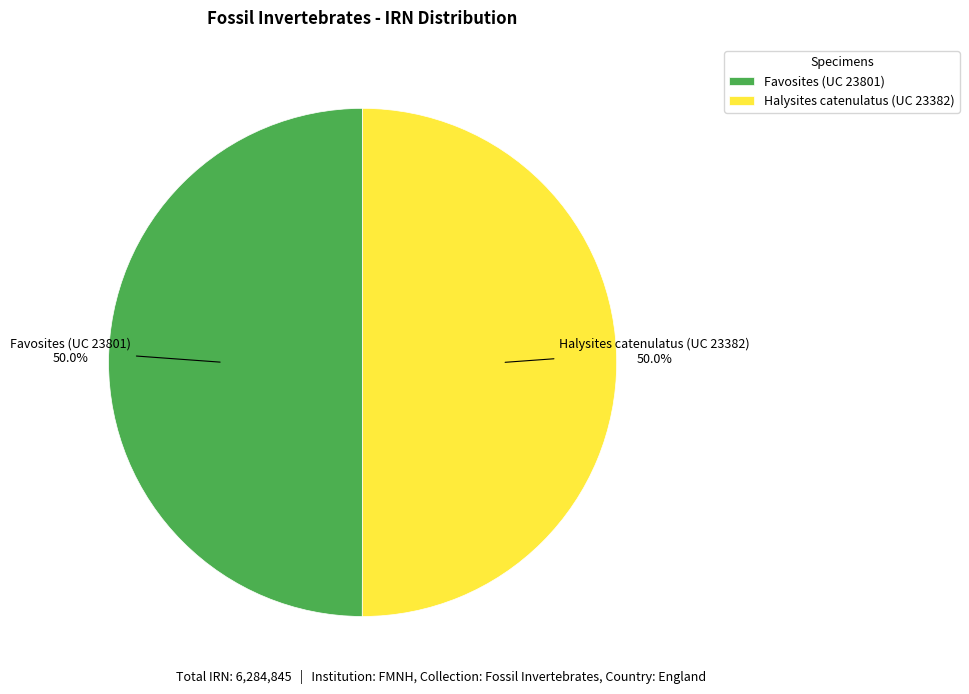

Approximately how many times larger is the value at Halysites catenulatus (UC 23382) compared to Favosites (UC 23801)?

1.0